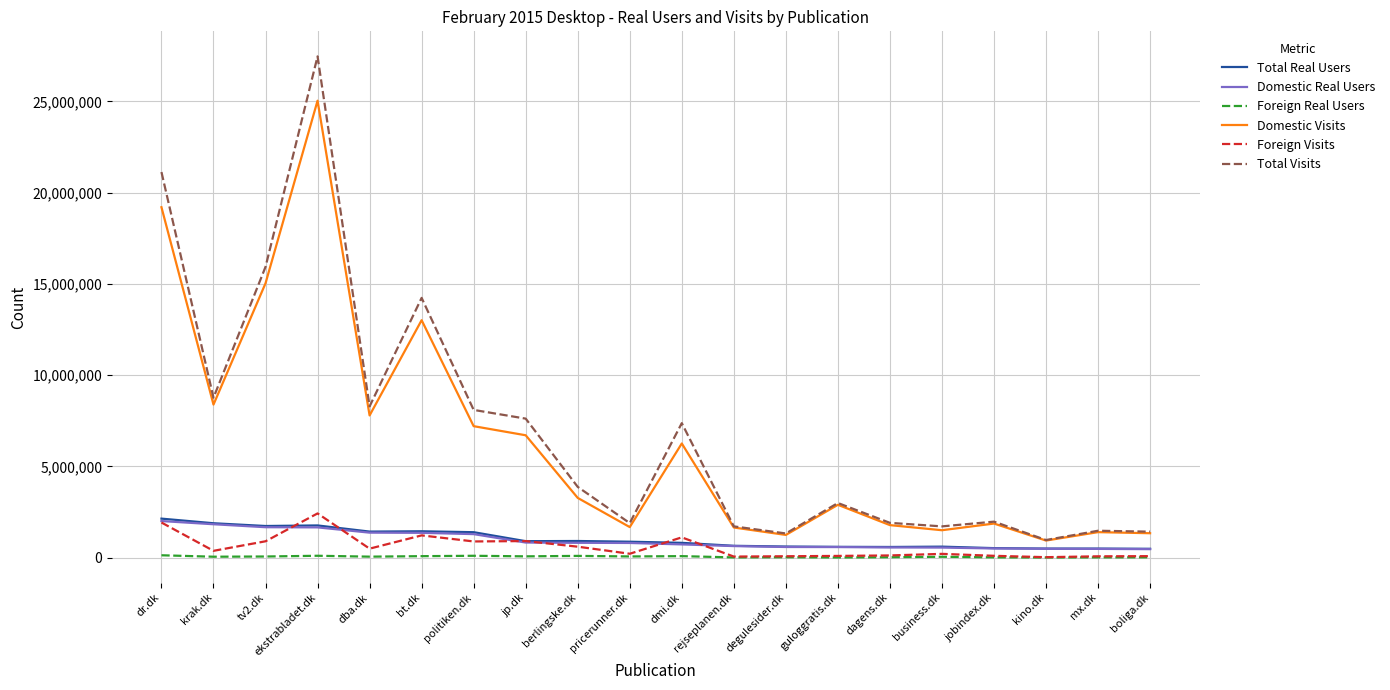

What position from the right is berlingske.dk?

12